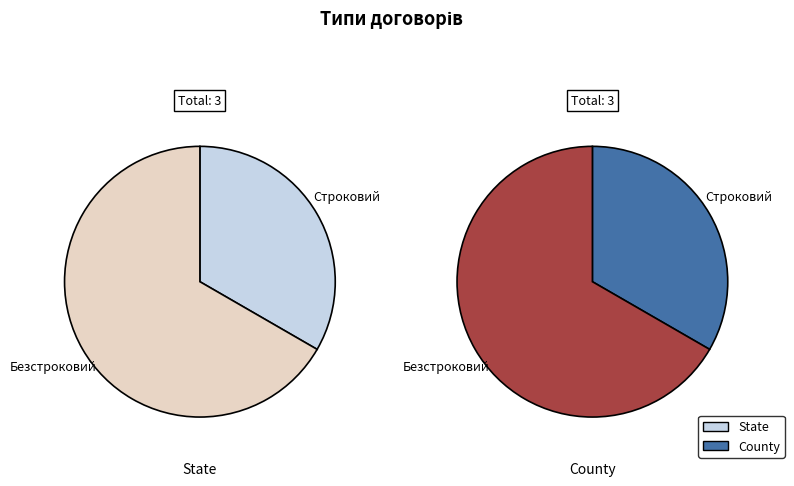

How many segments does this pie chart have?

2